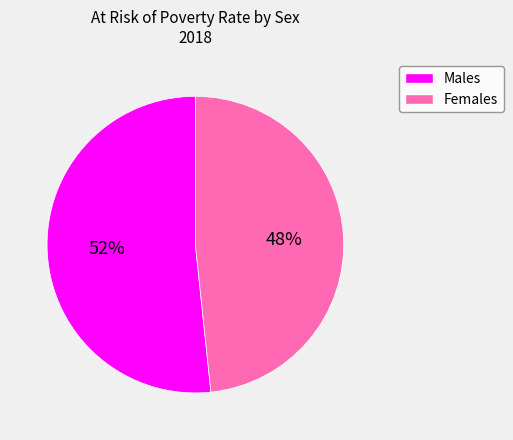

To the nearest percent, what is the average slice percentage?

50%